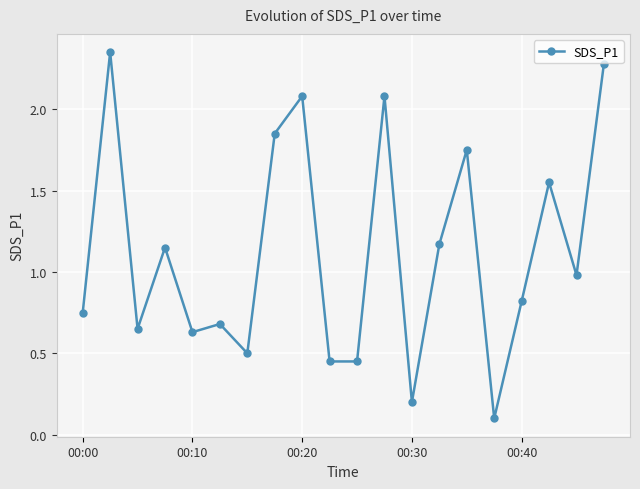

What is the difference between the second highest and minimum values?

2.2